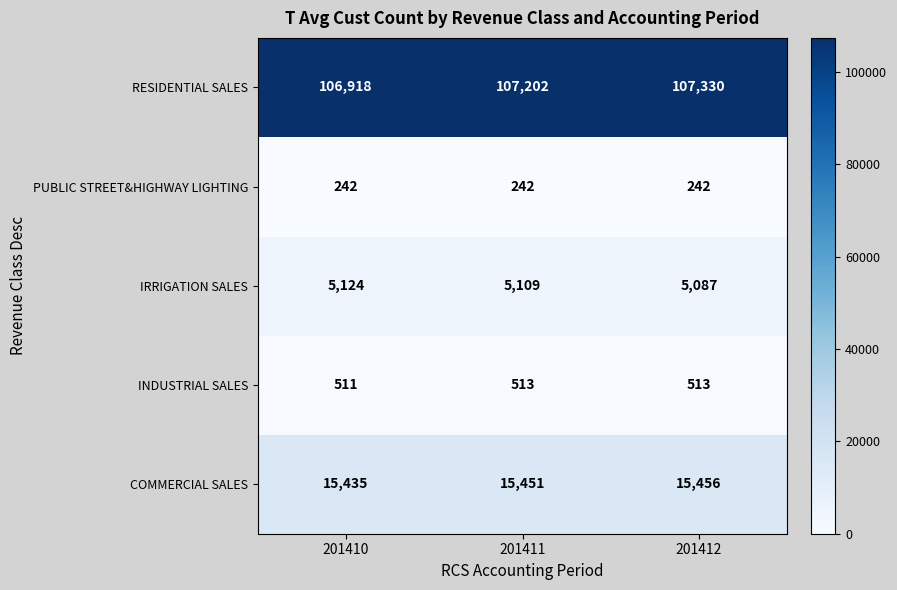

How many series are shown in this chart?

5